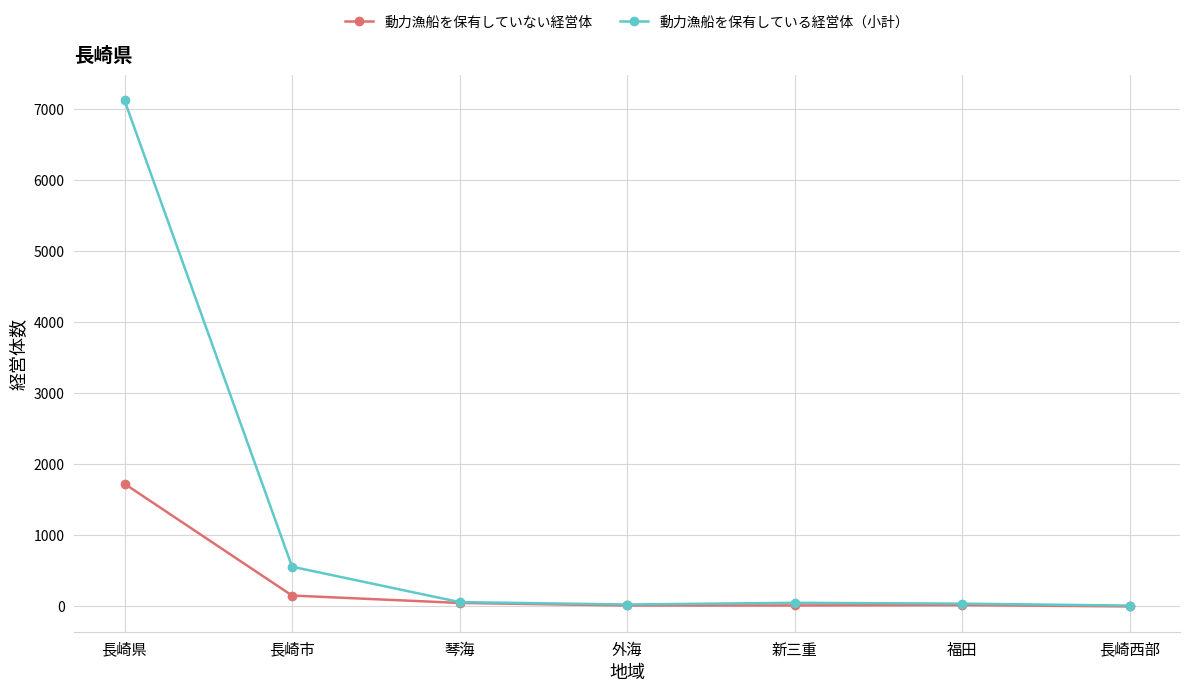

Is this an area chart (filled region under the line)?

No